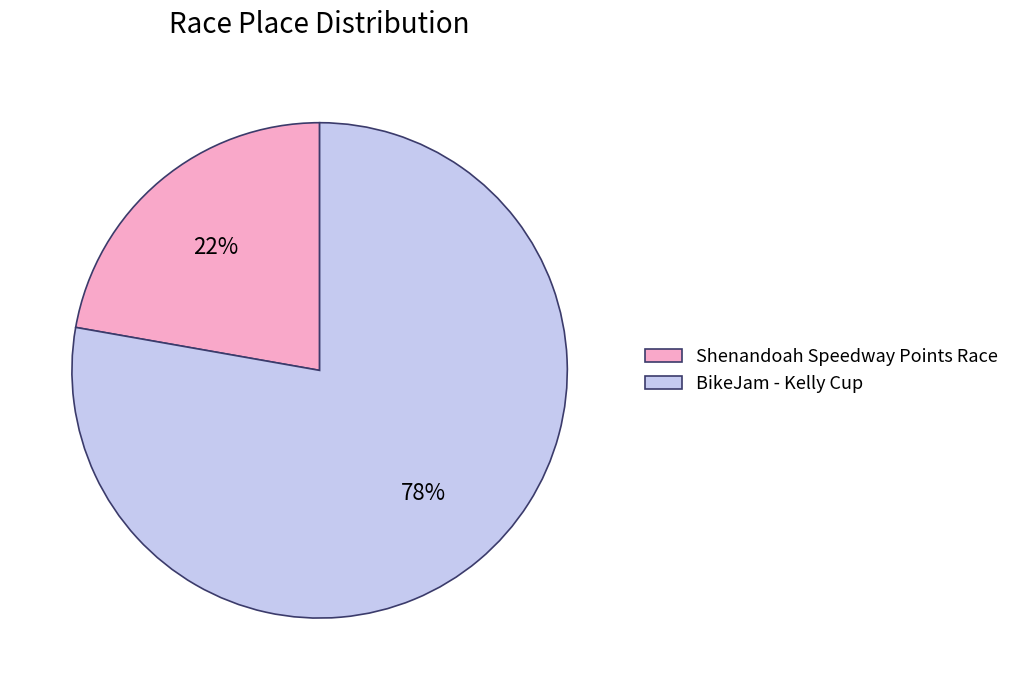

Combined, do Shenandoah Speedway Points Race and BikeJam - Kelly Cup account for over 50%?

Yes